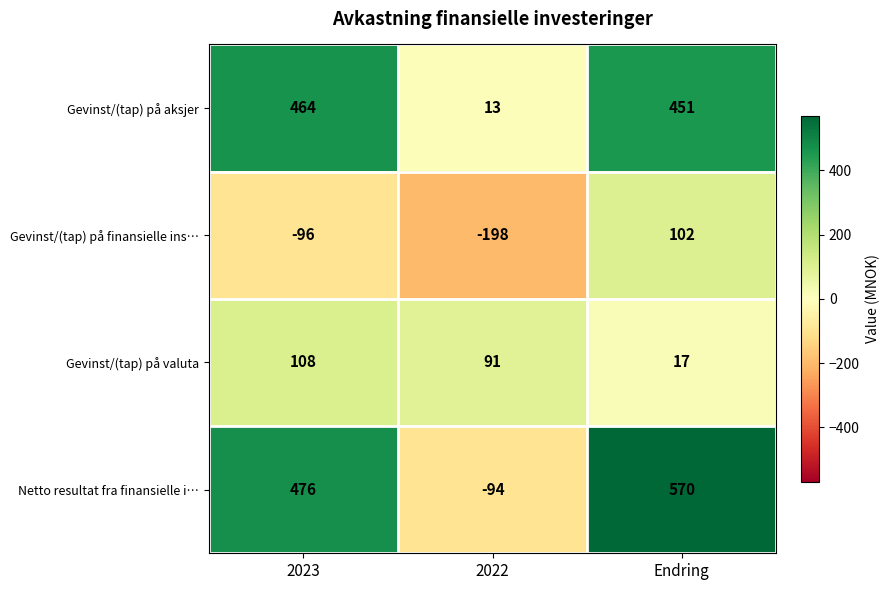

Reading left to right, list all the values displayed in this chart.

Gevinst/(tap) på aksjer: 464	13	451
Gevinst/(tap) på finansielle ins…: -96	-198	102
Gevinst/(tap) på valuta: 108	91	17
Netto resultat fra finansielle i…: 476	-94	570